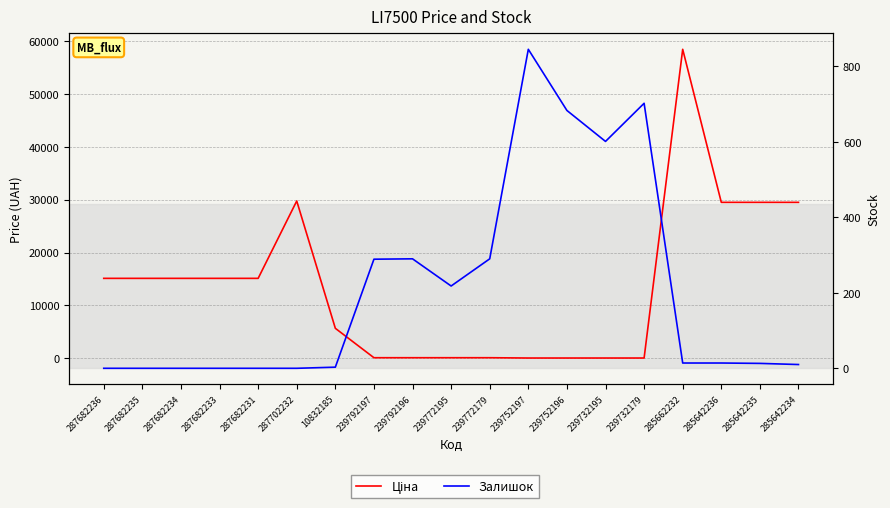

How many interior local peaks does the Ціна series have?

2